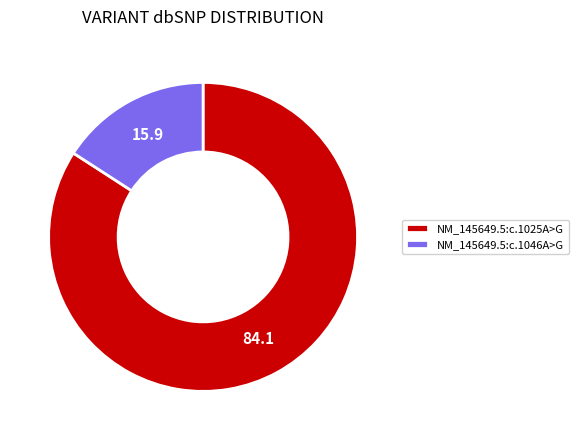

Rank the categories by value from lowest to highest.

NM_145649.5:c.1046A>G, NM_145649.5:c.1025A>G